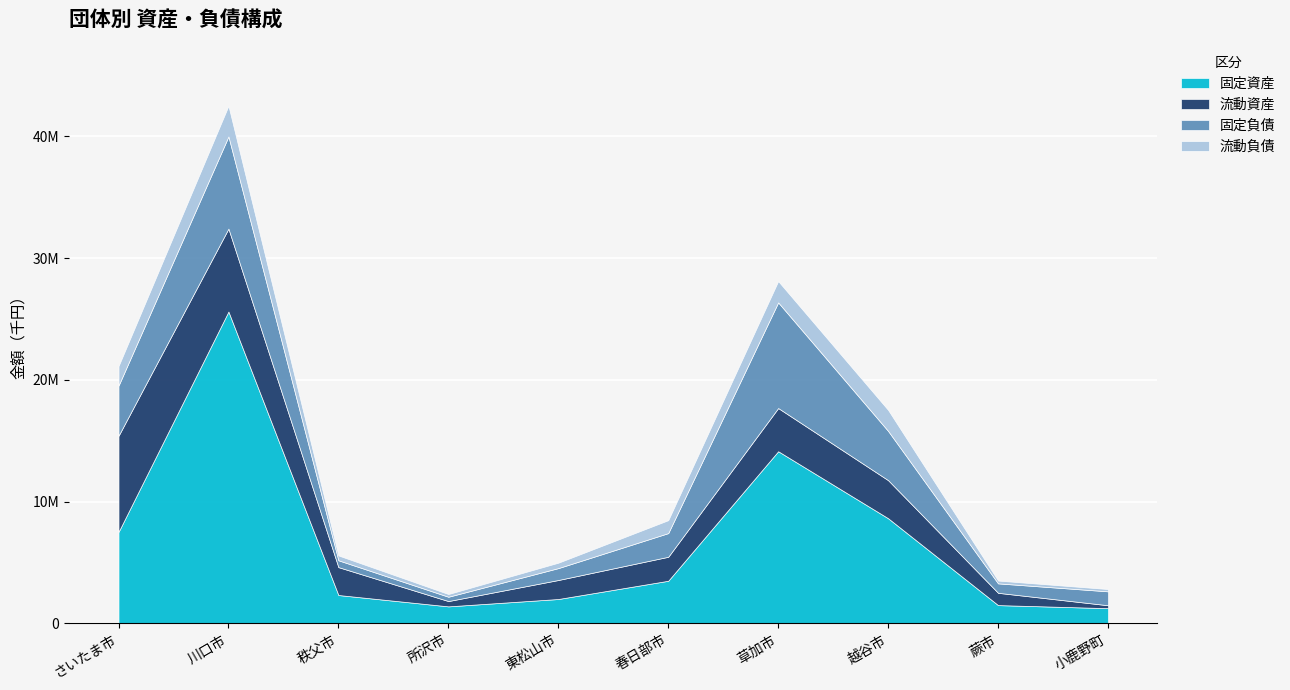

What position from the right is 小鹿野町?

1